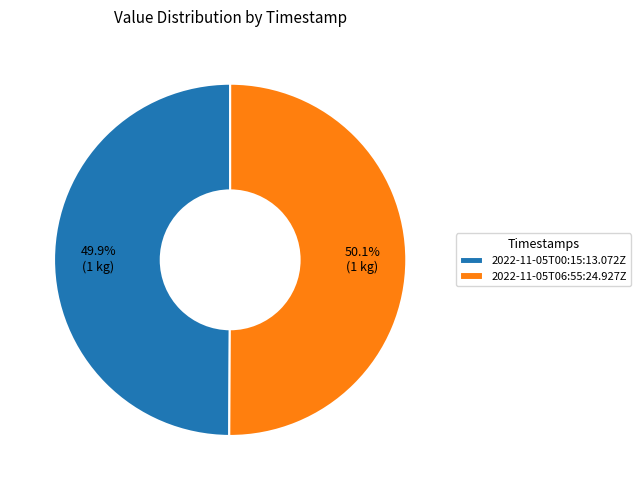

How much of the chart is everything except 2022-11-05T06:55:24.927Z?

49.9%